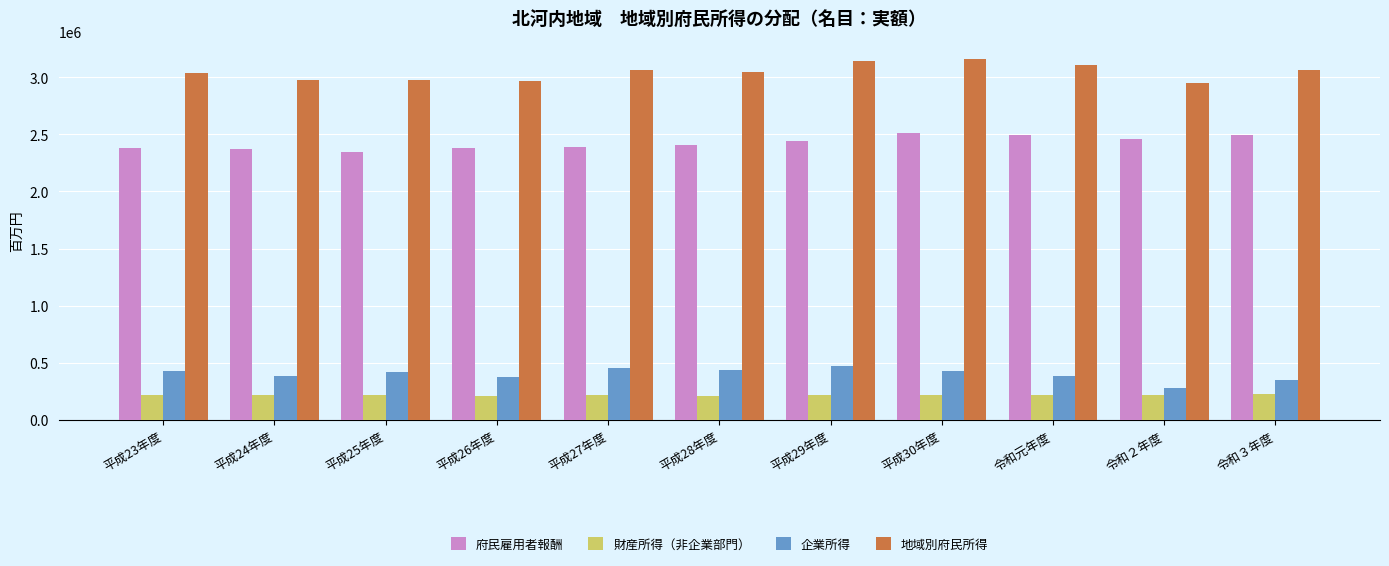

List the series in order of their peak value, highest first.

地域別府民所得, 府民雇用者報酬, 企業所得, 財産所得（非企業部門）